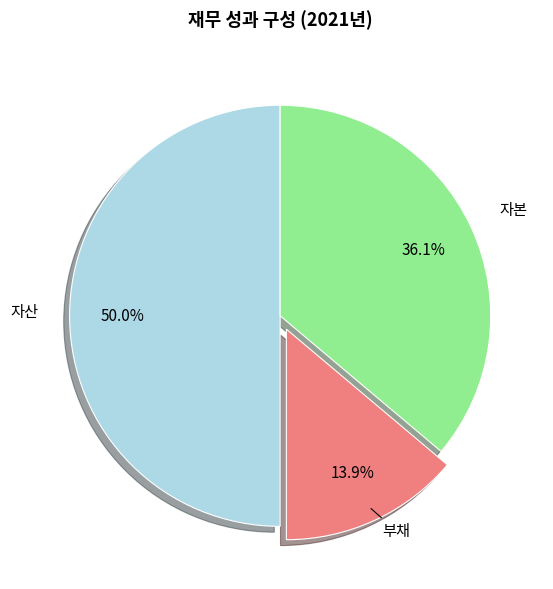

Rank the categories by value from lowest to highest.

부채, 자본, 자산